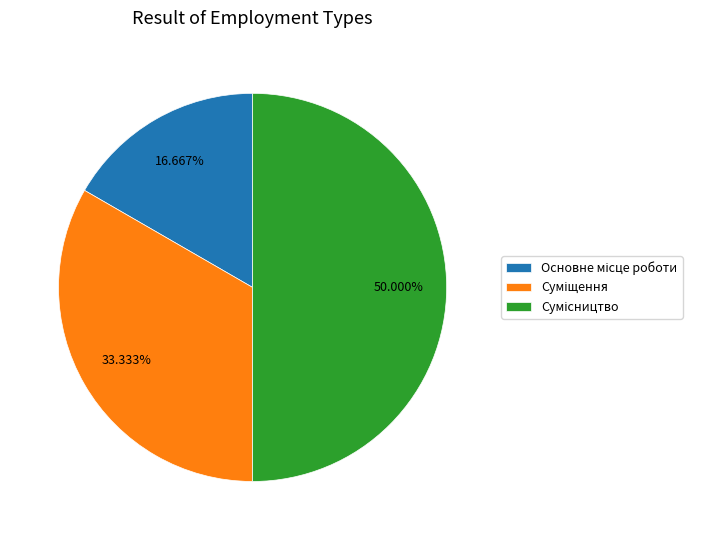

Count the number of slices in the pie.

3